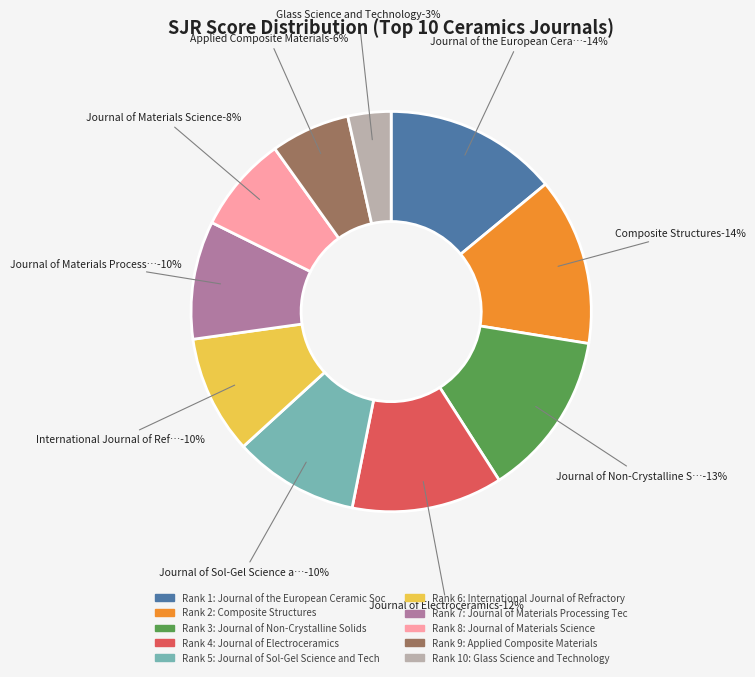

Do Journal of Materials Science and Journal of Materials Processing Technology together represent more than half of the pie?

No